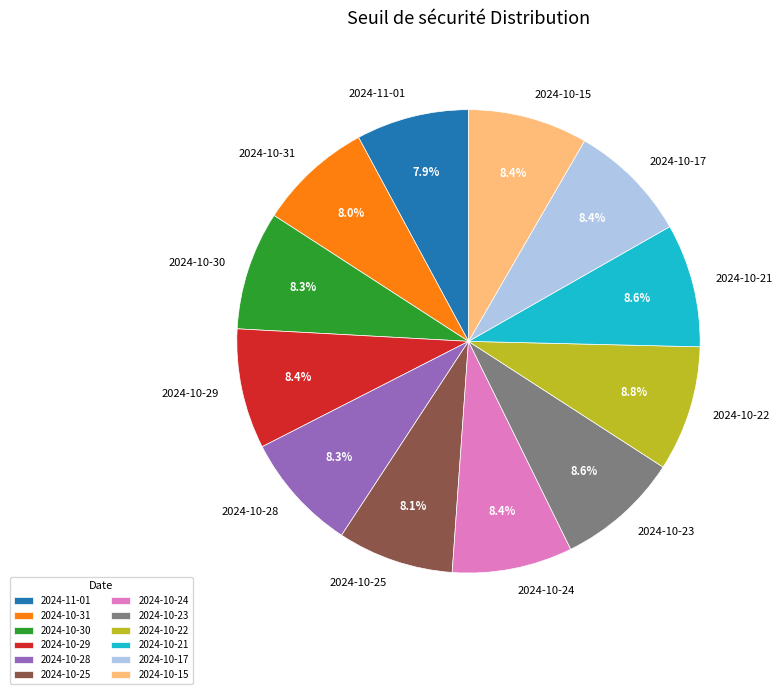

To the nearest percent, what is the average slice percentage?

8%